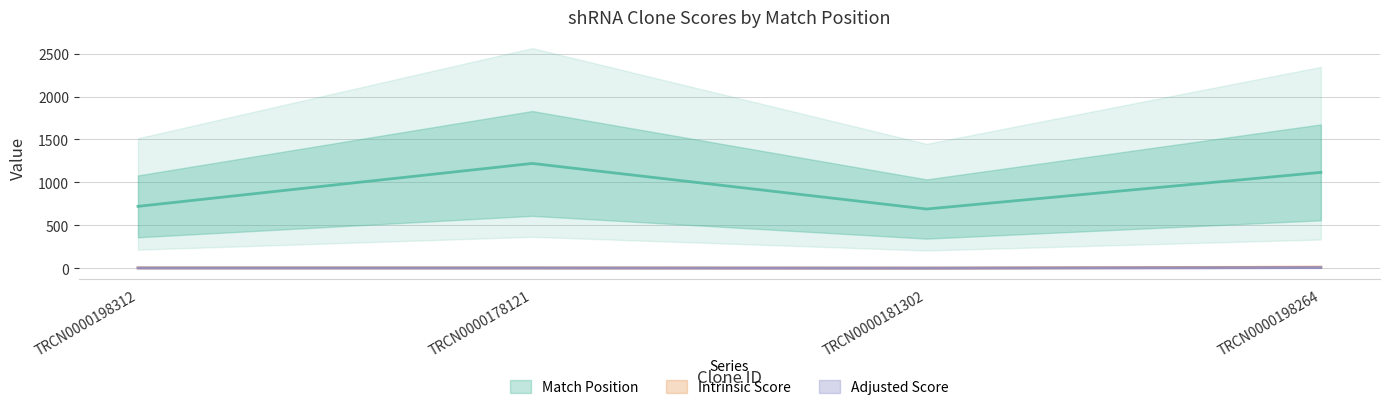

Reading left to right, transcribe all the data shown in this chart.

Match Position: 721.0	1221.0	690.0	1117.0
Intrinsic Score: 5.0	5.0	2.6	13.2
Adjusted Score: 3.5	3.5	1.8	7.9